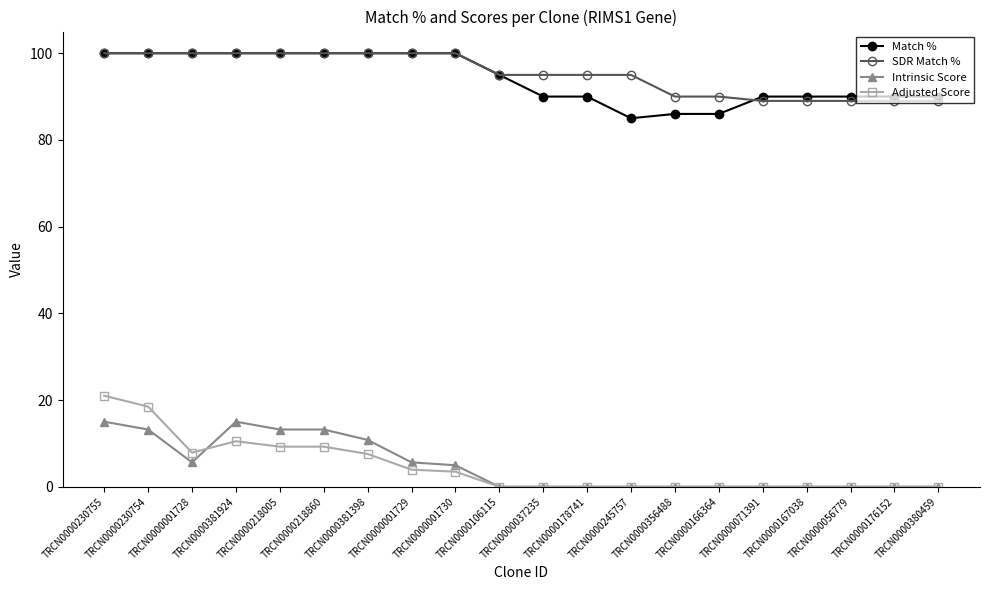

Is this an area chart (filled region under the line)?

No